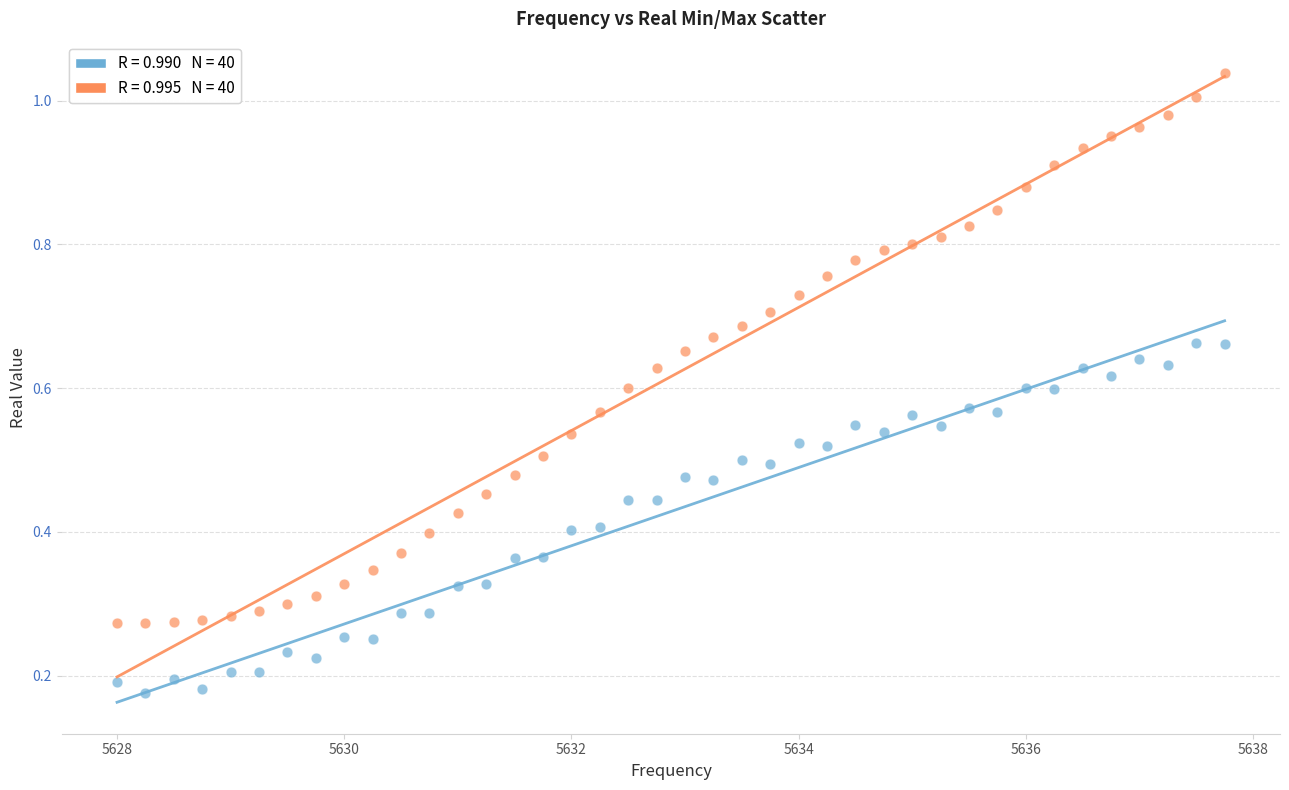

Across all data points, what is the range of X values (max minus min)?

9.8